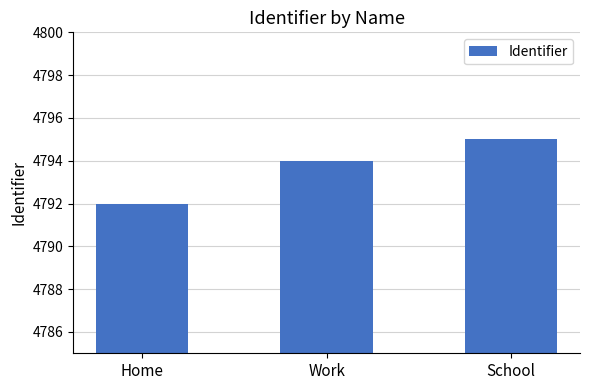

What is the smallest value displayed?

4792